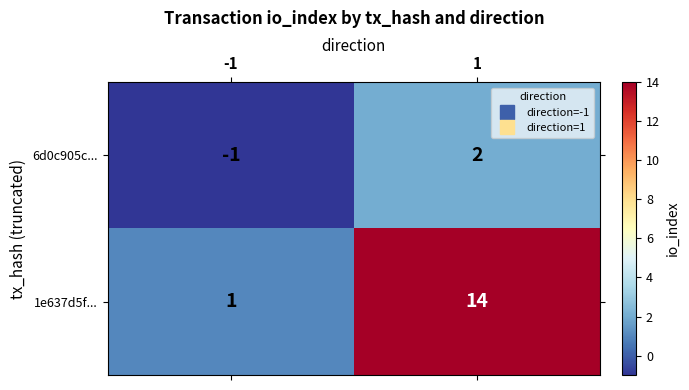

At how many categories does at least one series exceed 9?

1